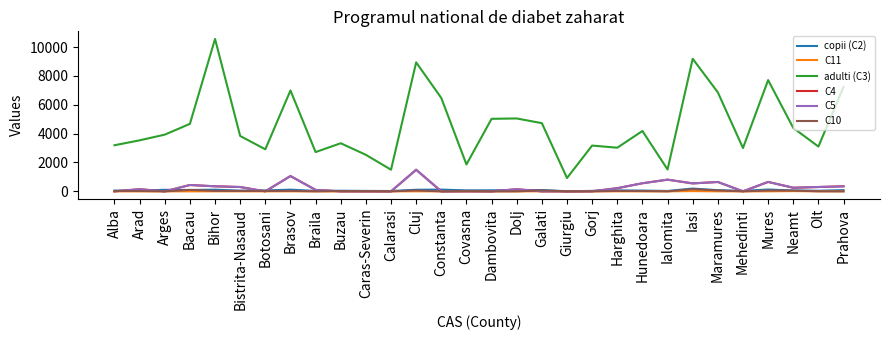

The adulti (C3) series shows 13455 at Mures. True or false?

False